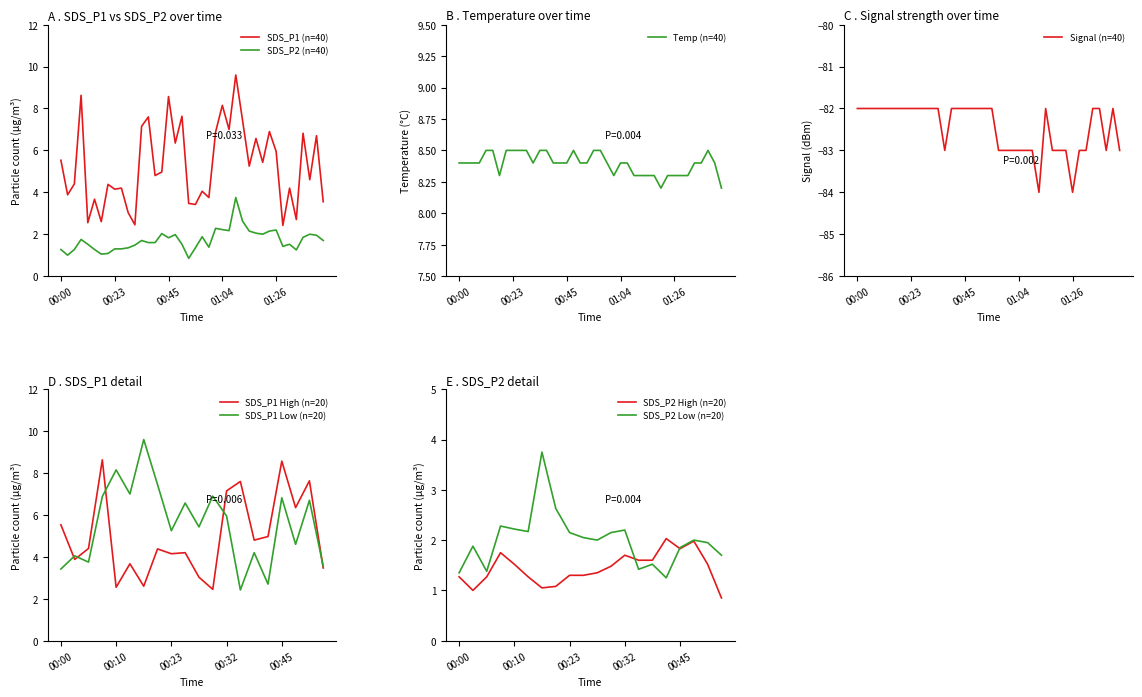

Reading left to right, transcribe all the data shown in this chart.

Temp: 8.4	8.4	8.4	8.4	8.5	8.5	8.3	8.5	8.5	8.5	8.5	8.4	8.5	8.5	8.4	8.4	8.4	8.5	8.4	8.4	8.5	8.5	8.4	8.3	8.4	8.4	8.3	8.3	8.3	8.3	8.2	8.3	8.3	8.3	8.3	8.4	8.4	8.5	8.4	8.2
SDS_P1: 5.5	3.9	4.4	8.6	2.5	3.7	2.6	4.4	4.2	4.2	3.0	2.5	7.2	7.6	4.8	5.0	8.6	6.3	7.6	3.5	3.4	4.0	3.8	6.9	8.2	7.0	9.6	7.5	5.2	6.6	5.4	6.9	6.0	2.4	4.2	2.7	6.8	4.6	6.7	3.5
SDS_P2: 1.3	1.0	1.3	1.8	1.5	1.3	1.1	1.1	1.3	1.3	1.4	1.5	1.7	1.6	1.6	2.0	1.8	2.0	1.5	0.8	1.4	1.9	1.4	2.3	2.2	2.2	3.8	2.6	2.1	2.0	2.0	2.1	2.2	1.4	1.5	1.2	1.9	2.0	1.9	1.7
Signal: -82.0	-82.0	-82.0	-82.0	-82.0	-82.0	-82.0	-82.0	-82.0	-82.0	-82.0	-82.0	-82.0	-83.0	-82.0	-82.0	-82.0	-82.0	-82.0	-82.0	-82.0	-83.0	-83.0	-83.0	-83.0	-83.0	-83.0	-84.0	-82.0	-83.0	-83.0	-83.0	-84.0	-83.0	-83.0	-82.0	-82.0	-83.0	-82.0	-83.0